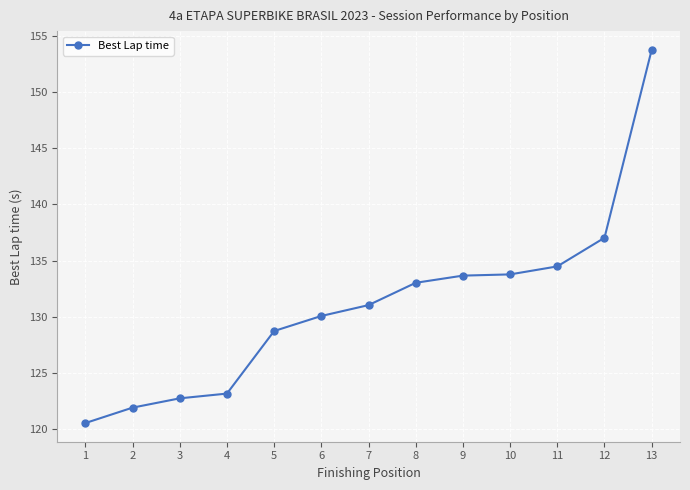

Is it true that the value at 3 is 122.7?

True